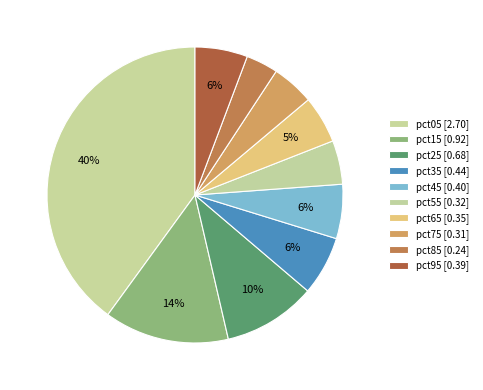

Which category has the smallest portion of the pie?

pct85